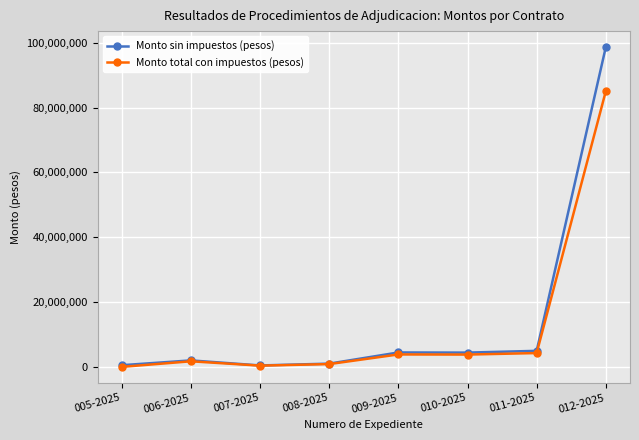

What is the spread (max minus min) of values at 010-2025?

607659.5